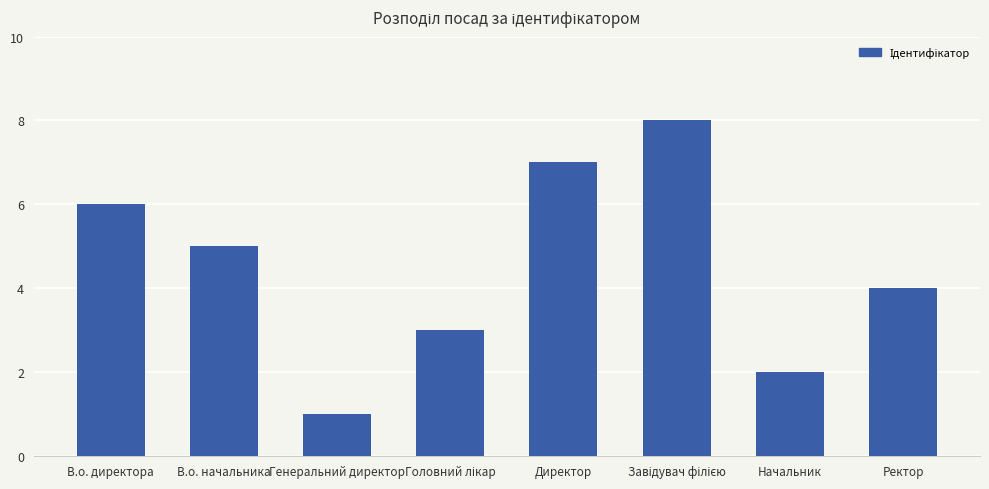

What is the difference between the maximum and minimum values?

7